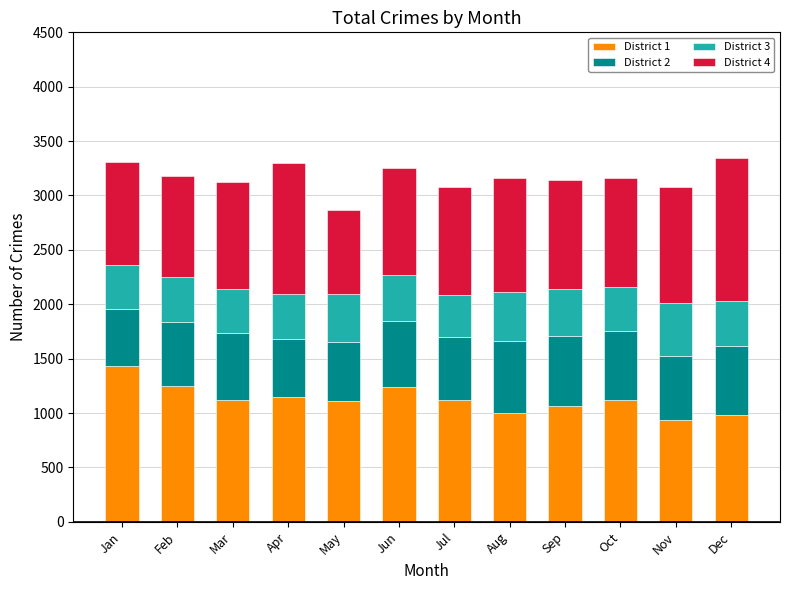

What is the difference between the second highest and second lowest values in the District 1 series?

267